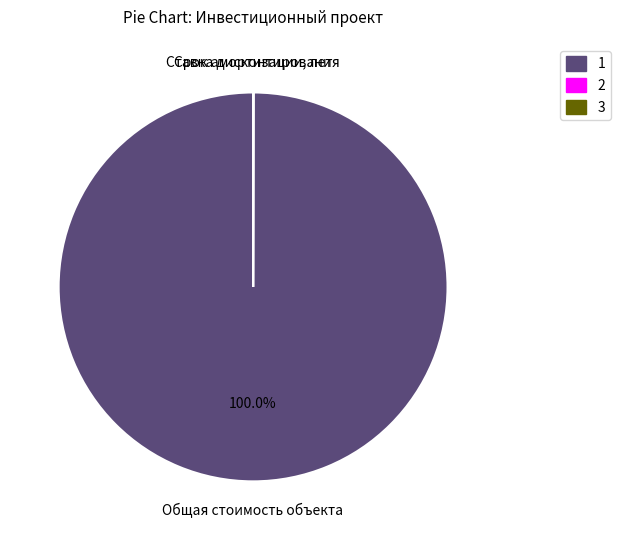

Which slice is the largest?

1